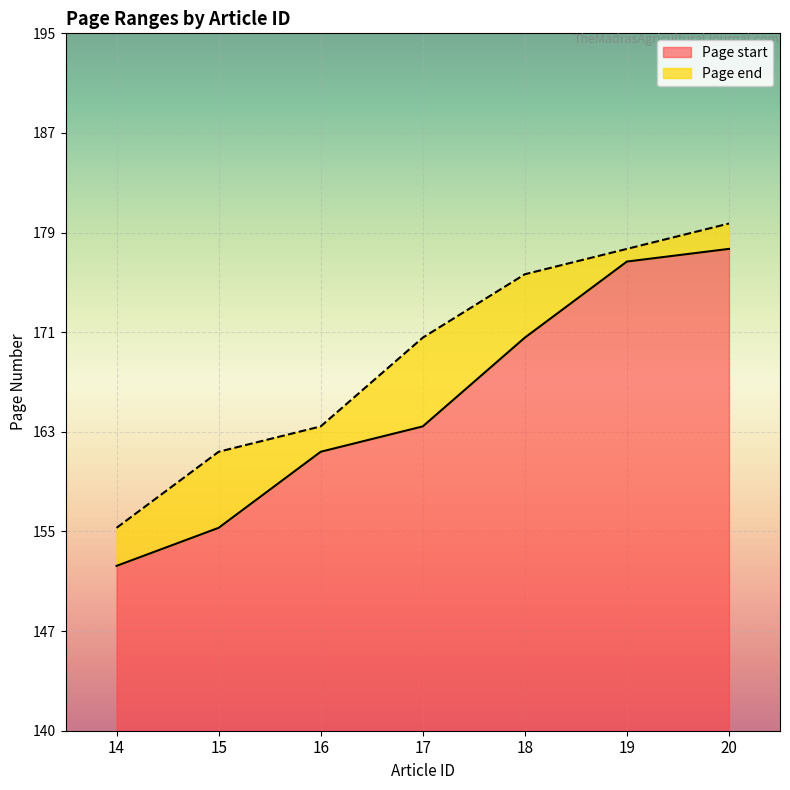

What is the difference between the highest and lowest values at 17?

7